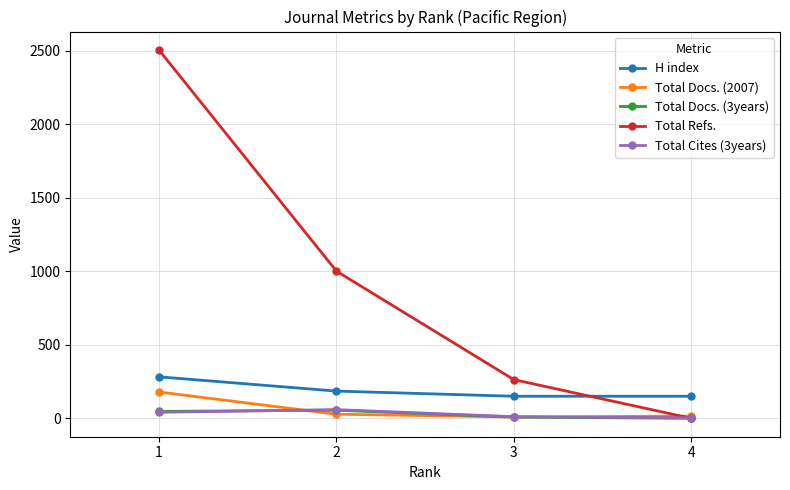

Which series has the widest spread of values?

Total Refs.